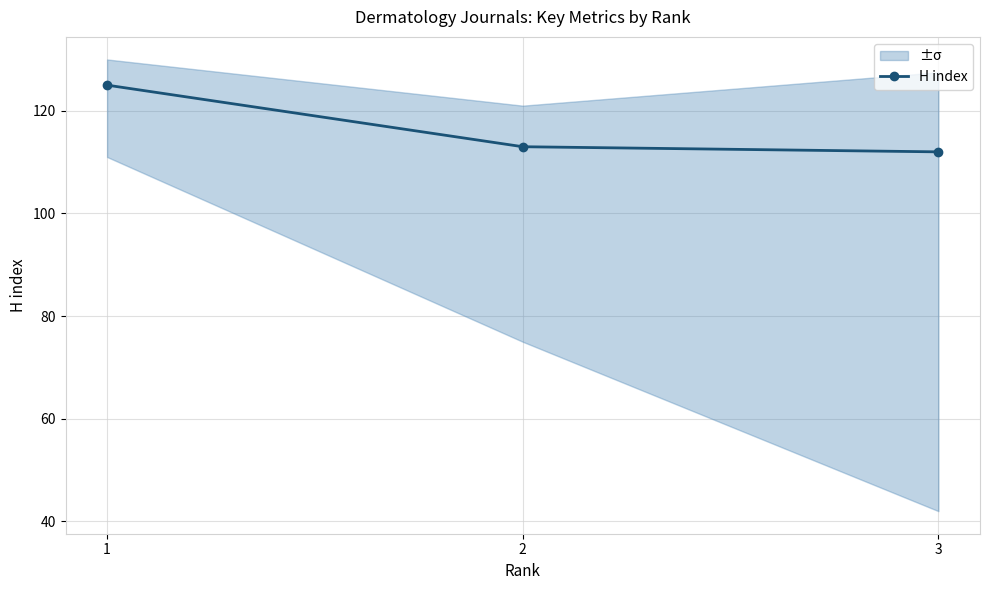

How many values are below 113?

1